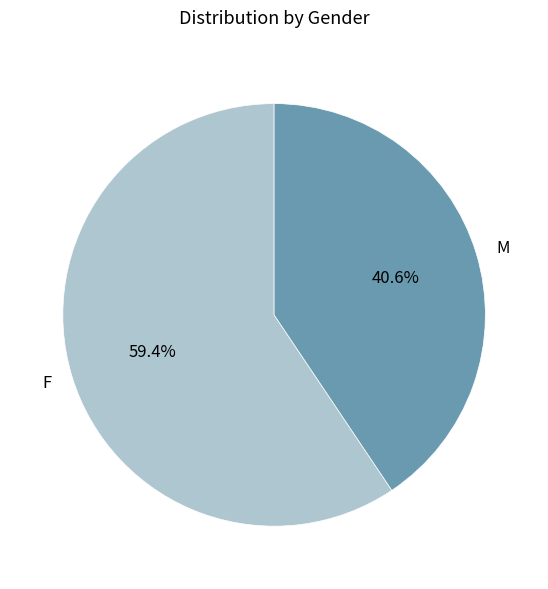

The F slice represents 47% of the pie. True or false?

False